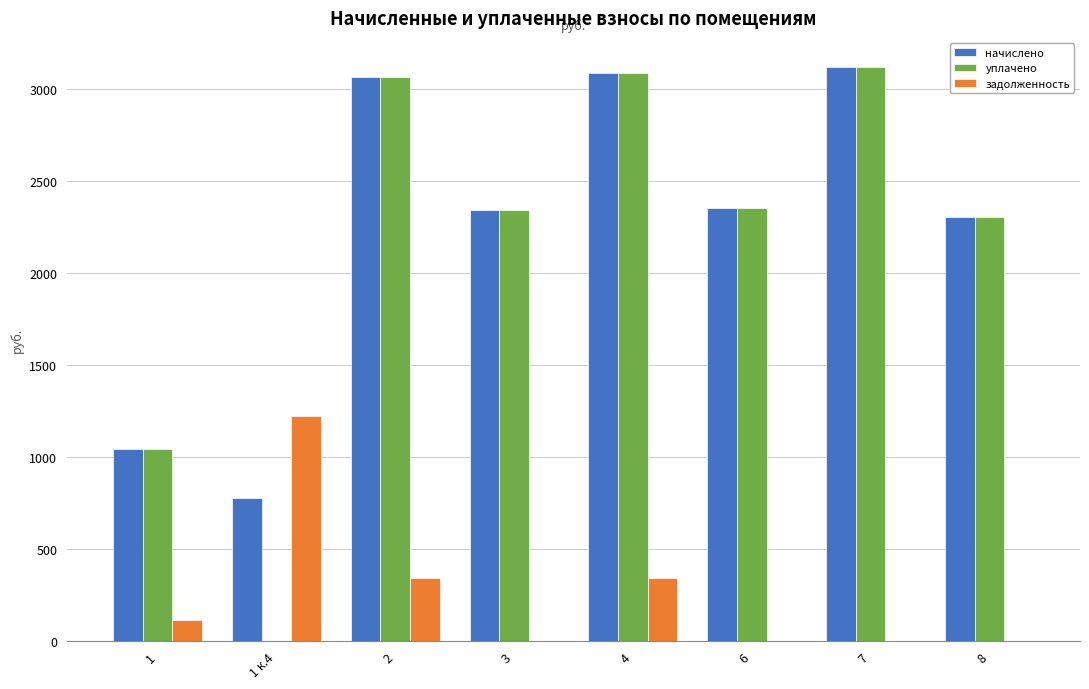

Which series has the widest spread of values?

уплачено